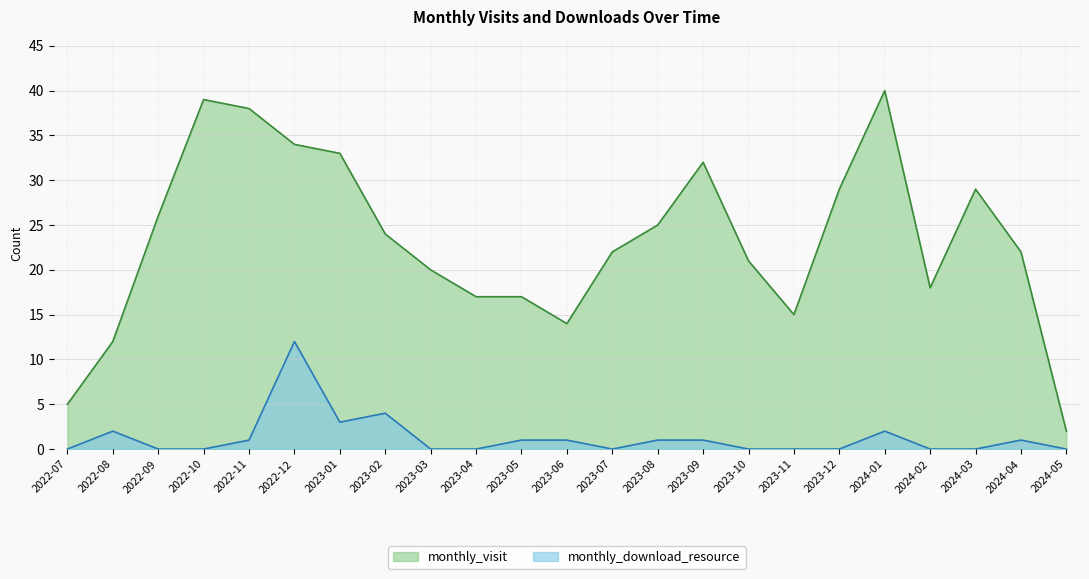

How many lines are shown in the chart?

2